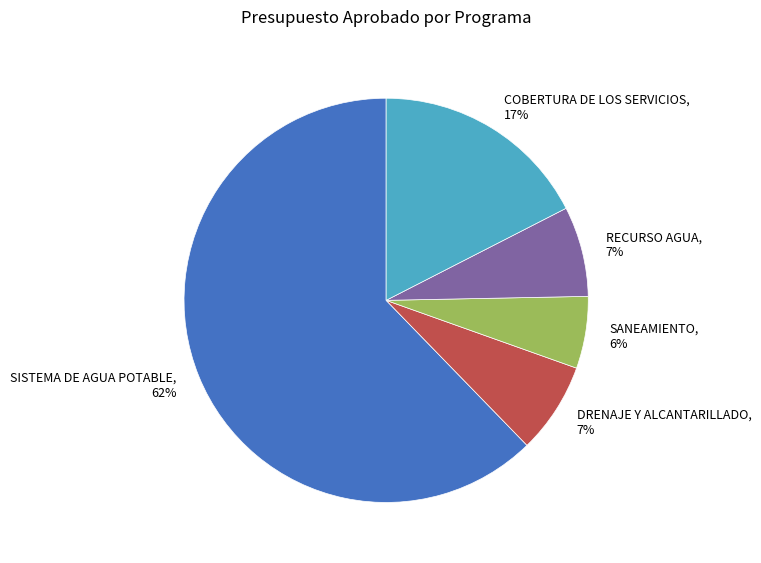

Does SANEAMIENTO represent more than half of the total?

No